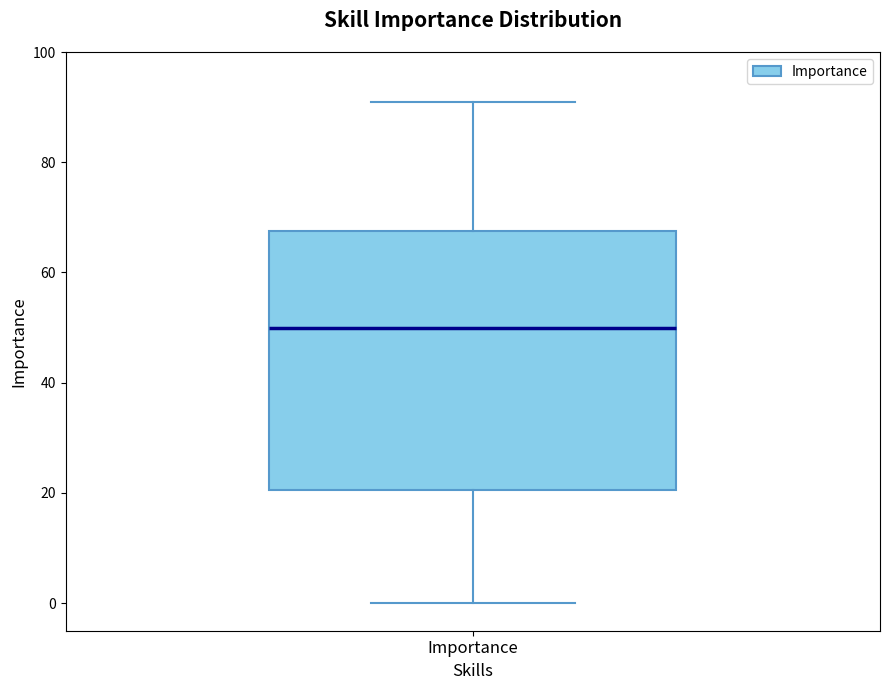

Transcribe this box plot: give where the median line is, the range the box spans, and where the two whiskers end, as read against the y-axis. The values are not printed on the chart, so give them approximately, as read against the axis.

median 50, box 20 to 68, whiskers 0 to 92